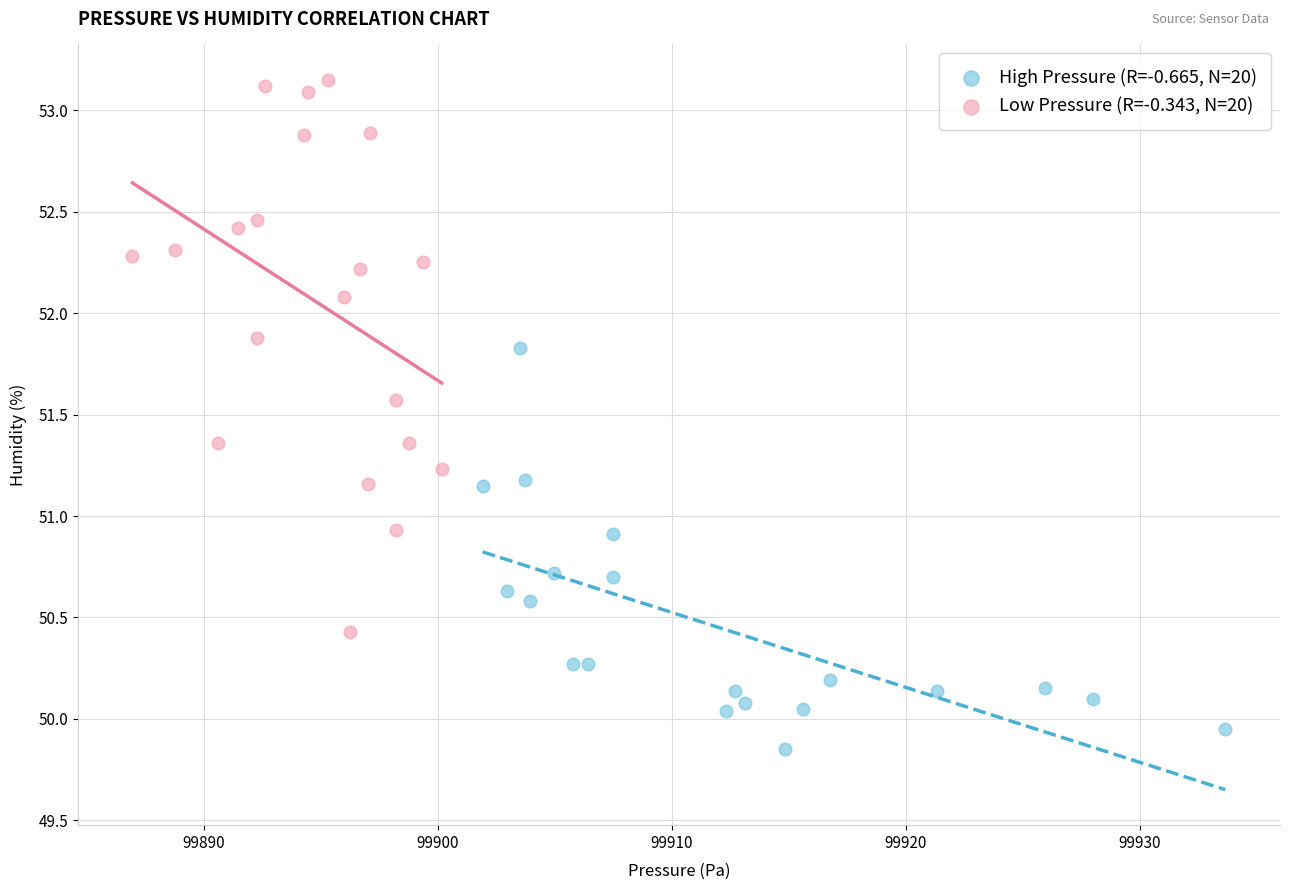

Which series has the largest Y range (max minus min)?

Low Pressure (R=-0.343, N=20)